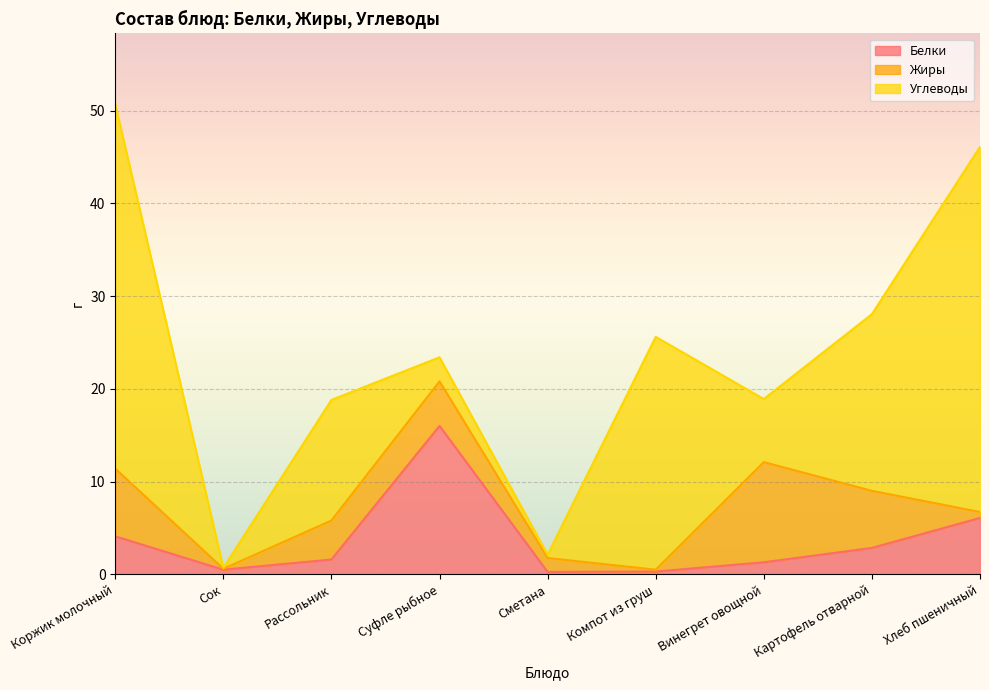

At how many categories does at least one series exceed 2?

7